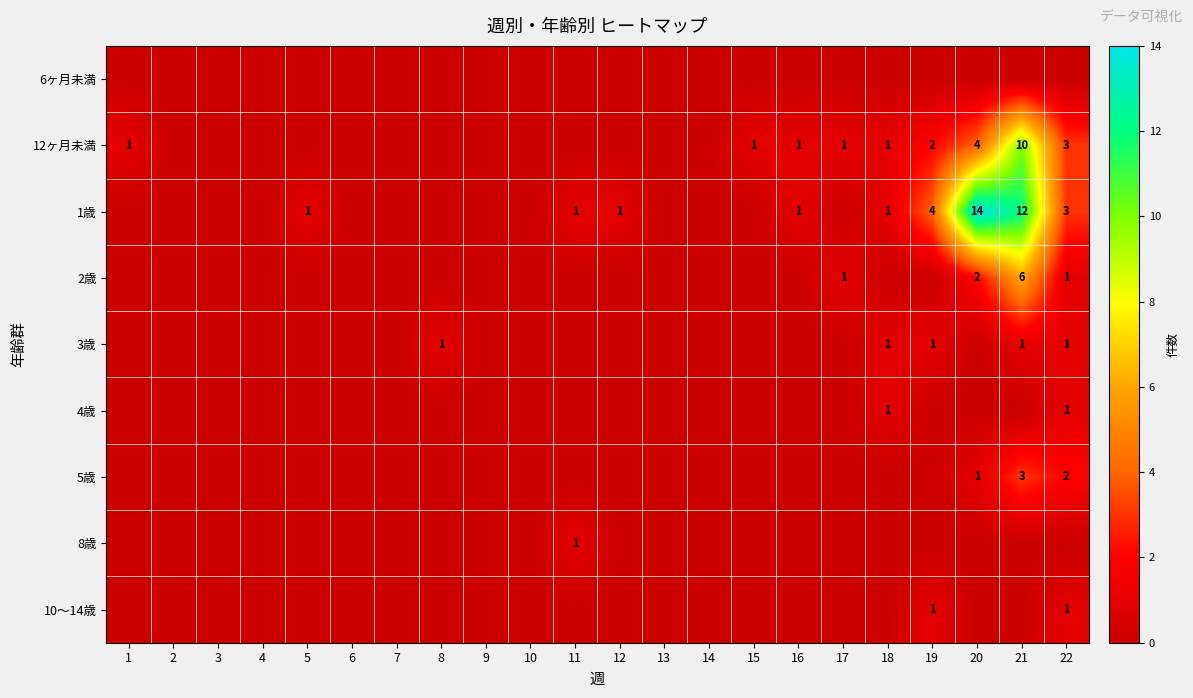

What is the sum of the 12ヶ月未満 values at 1 and 21?

11